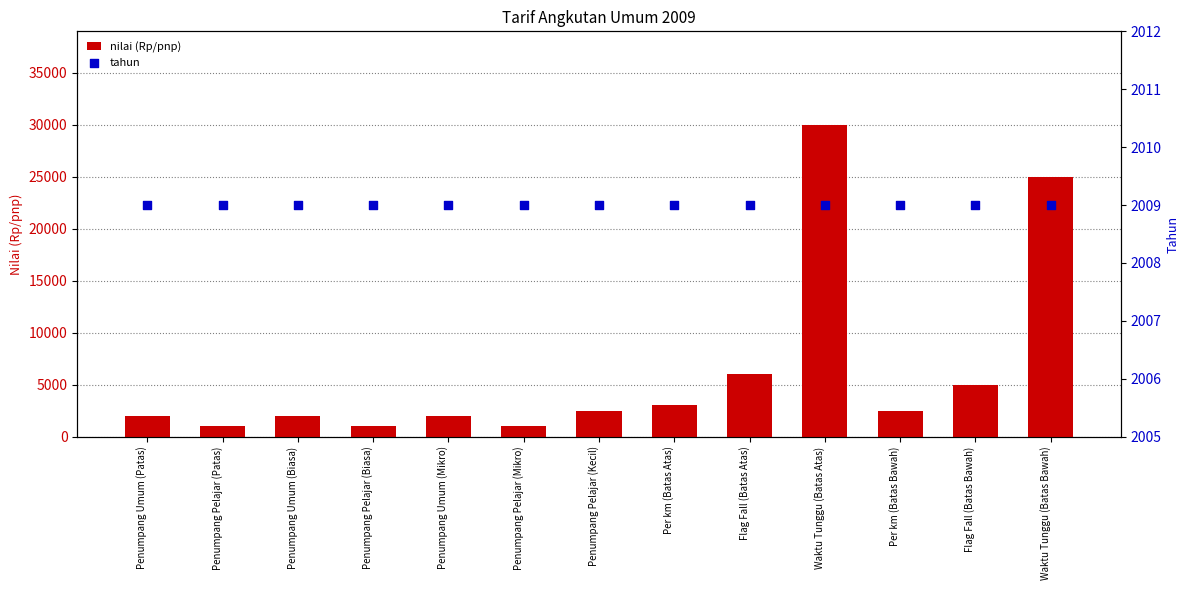

Which series has the largest total across all categories?

nilai (Rp/pnp)